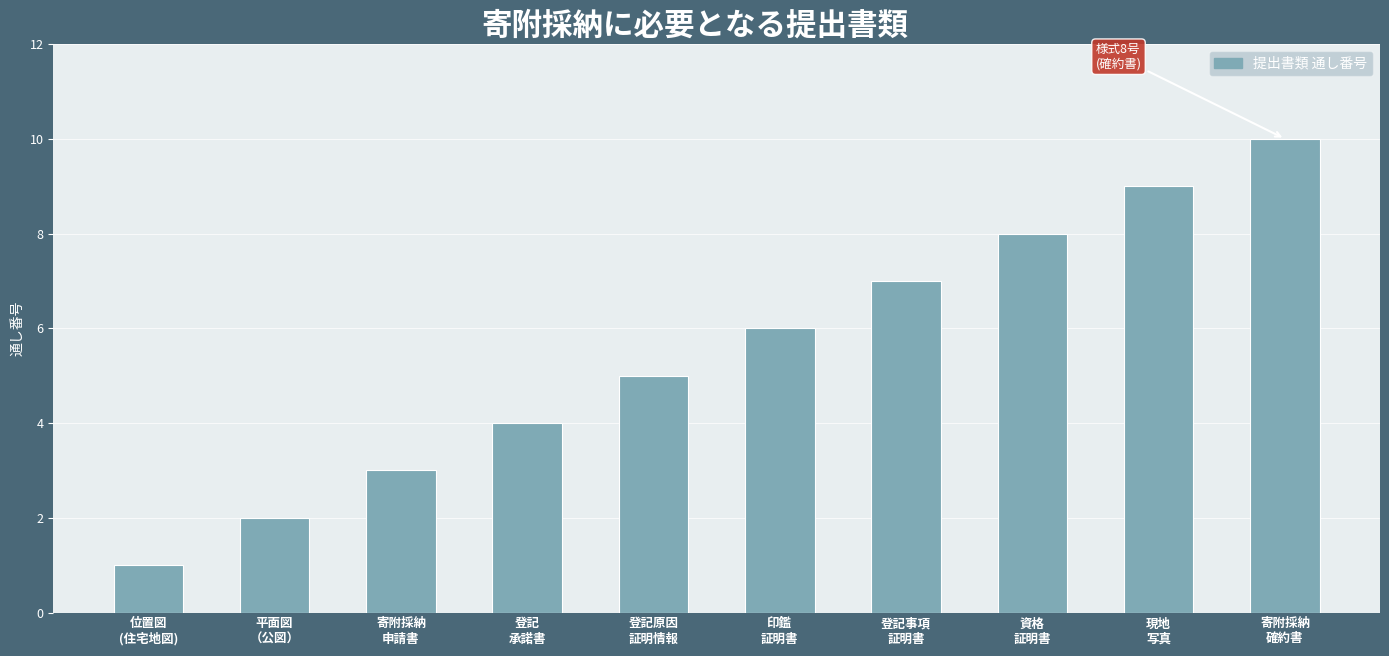

Between 登記
承諾書 and 登記事項
証明書, which is larger?

登記事項
証明書